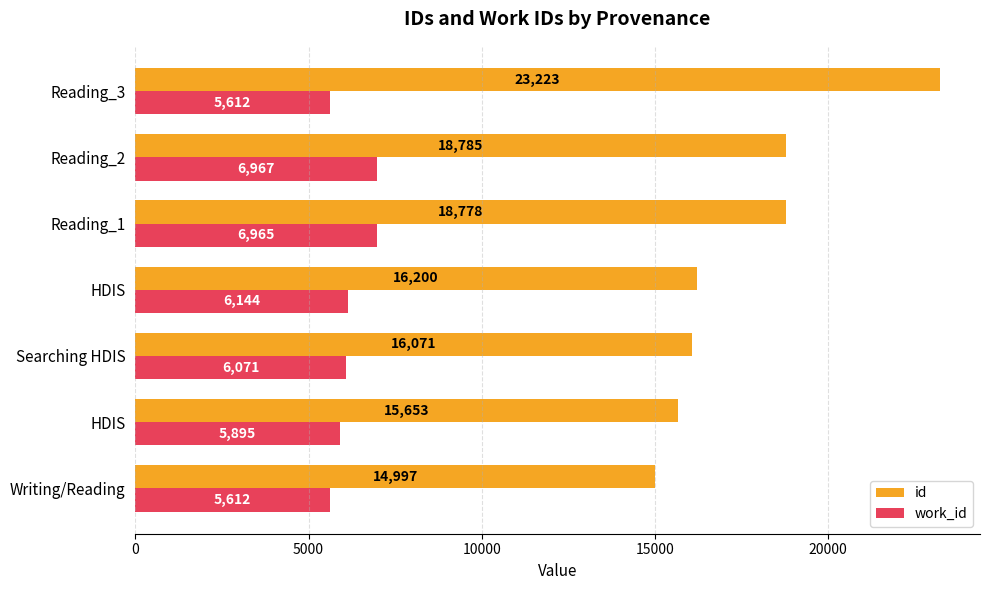

How many distinct data groups are displayed?

2